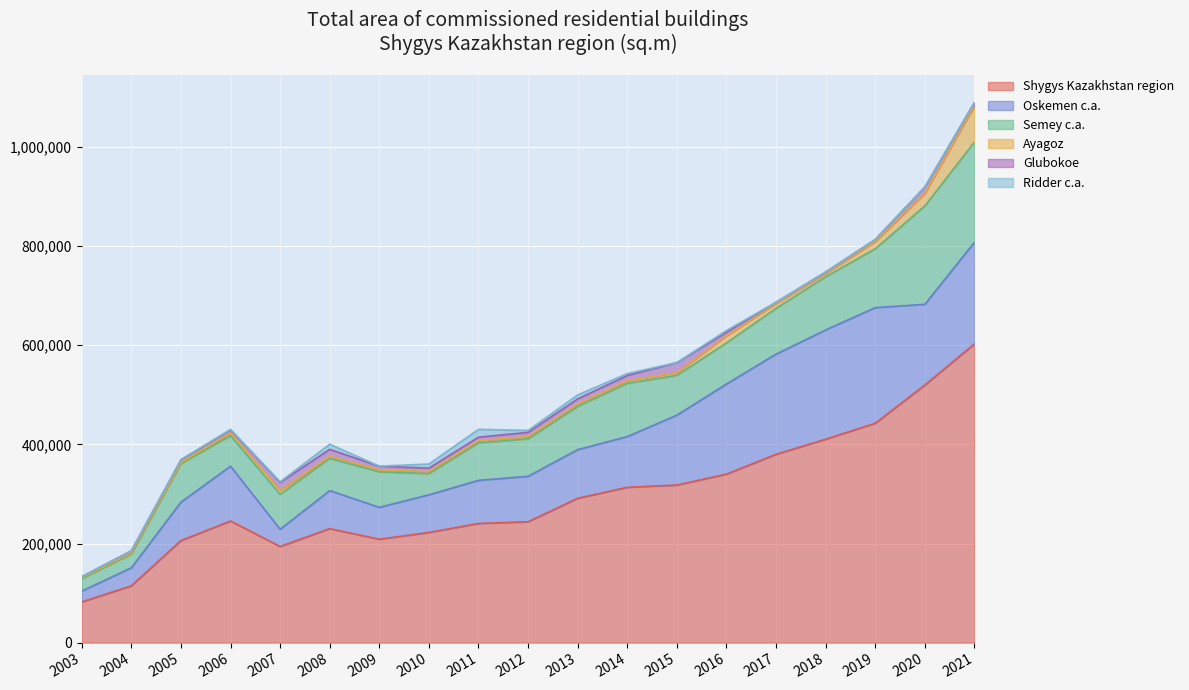

What is the total value across all series at 2005?

369364